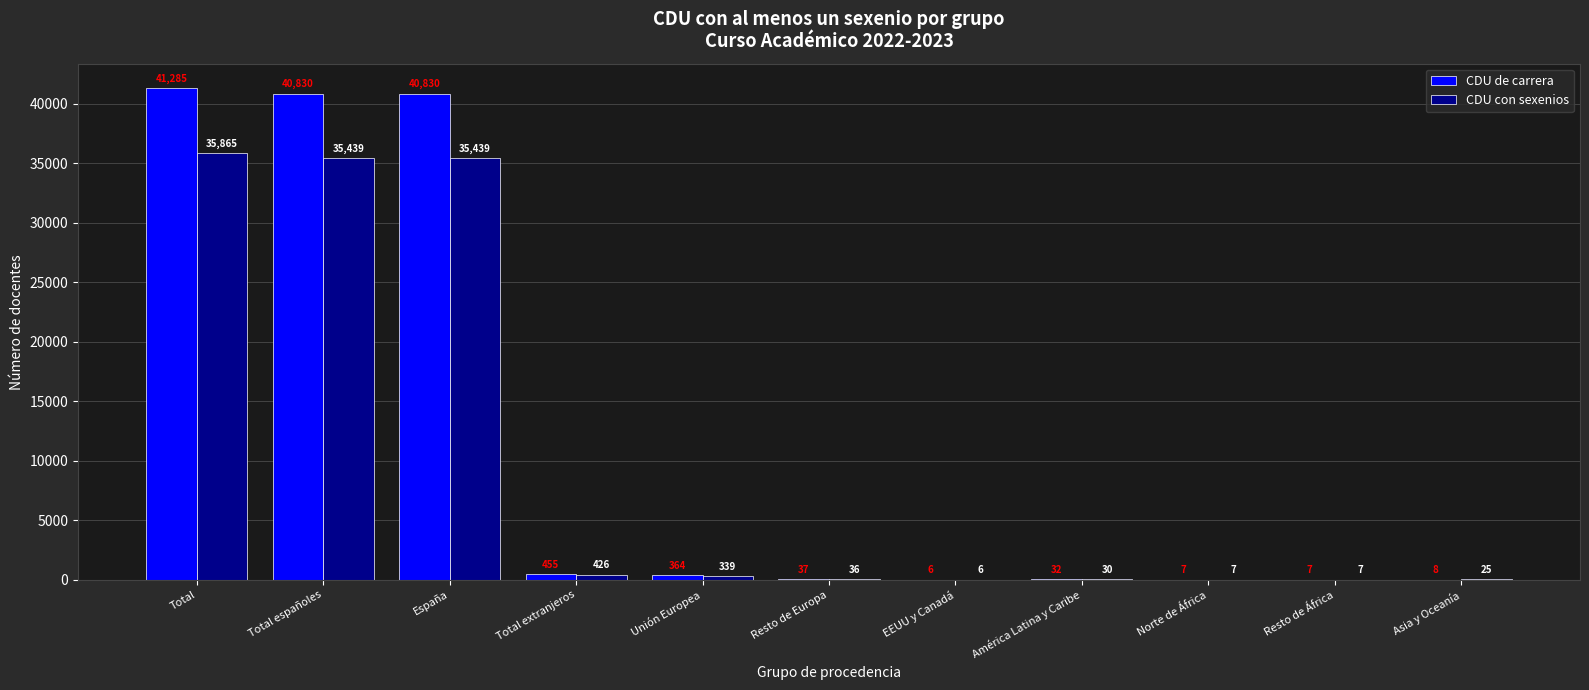

The CDU de carrera series shows 7 at Norte de África. True or false?

True